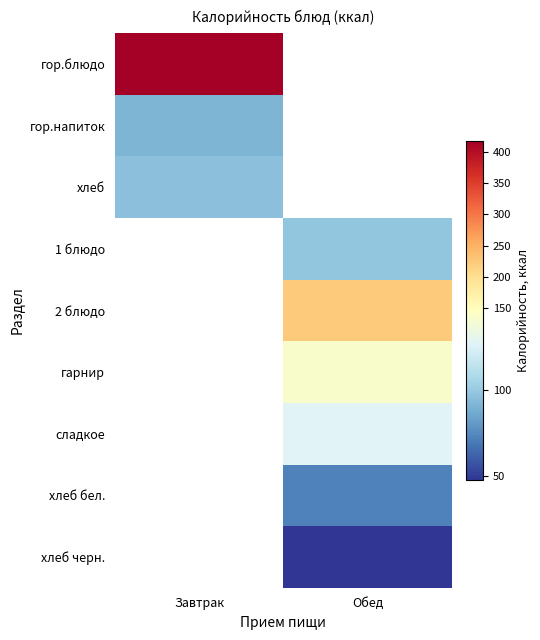

Which has a higher value, Обед or Завтрак?

Завтрак